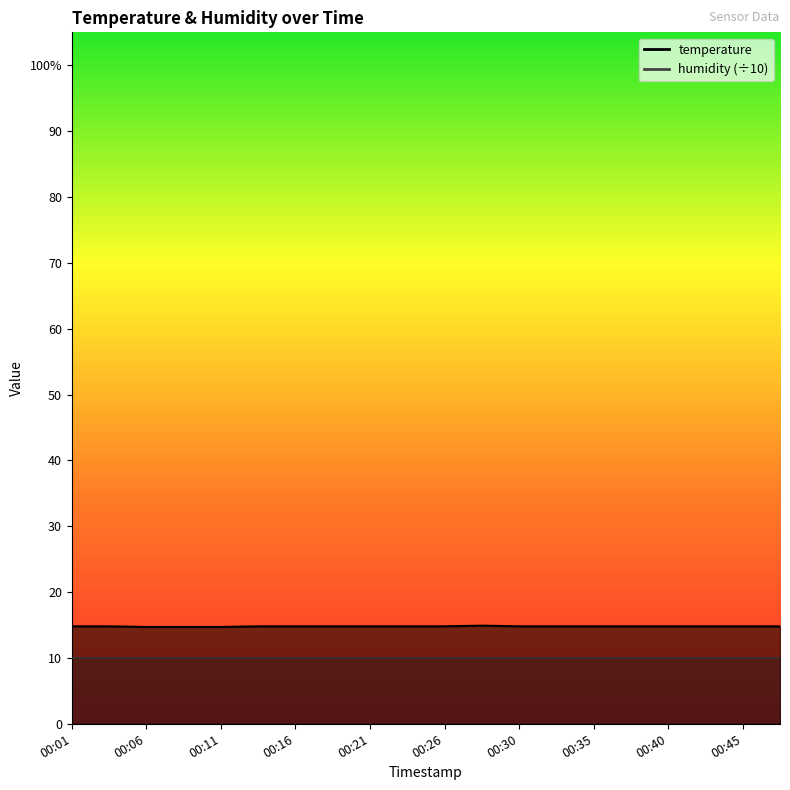

Rank the categories by value from highest to lowest.

00:28, 00:01, 00:03, 00:13, 00:16, 00:18, 00:21, 00:23, 00:26, 00:30, 00:33, 00:35, 00:38, 00:40, 00:43, 00:45, 00:48, 00:06, 00:08, 00:11